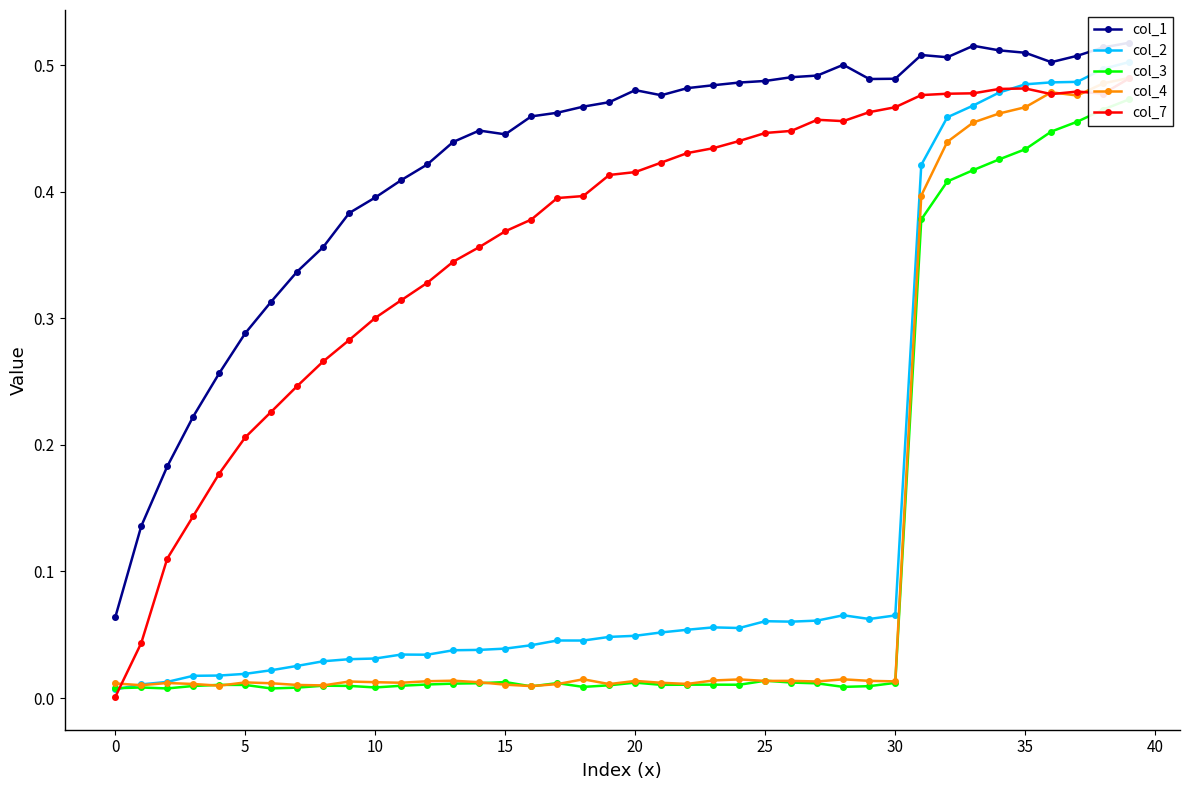

Is this an area chart (filled region under the line)?

No